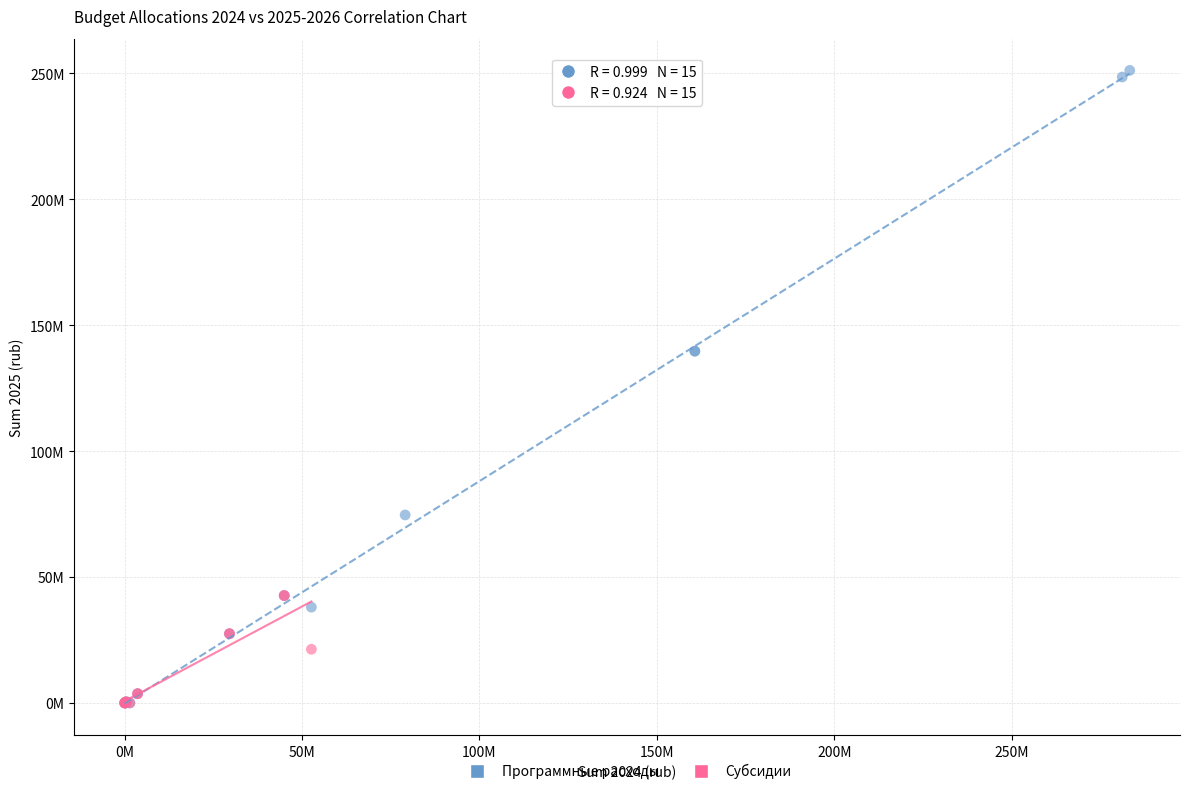

What are all the series names shown in the legend?

Программные расходы, Субсидии